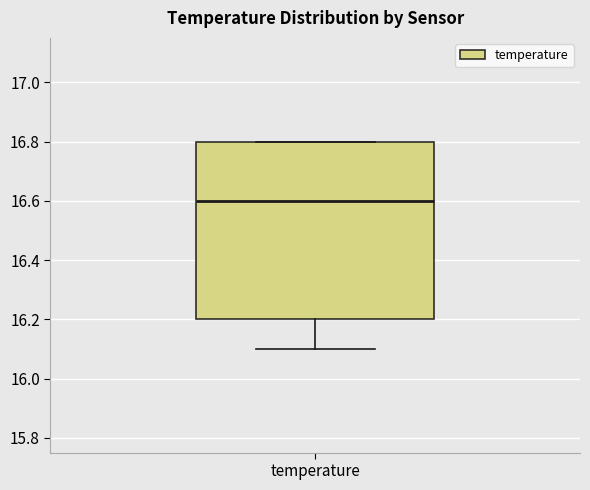

Transcribe this box plot: give where the median line is, the range the box spans, and where the two whiskers end, as read against the y-axis. The values are not printed on the chart, so give them approximately, as read against the axis.

median 16.6, box 16.2 to 16.8, whiskers 16.1 to 16.8